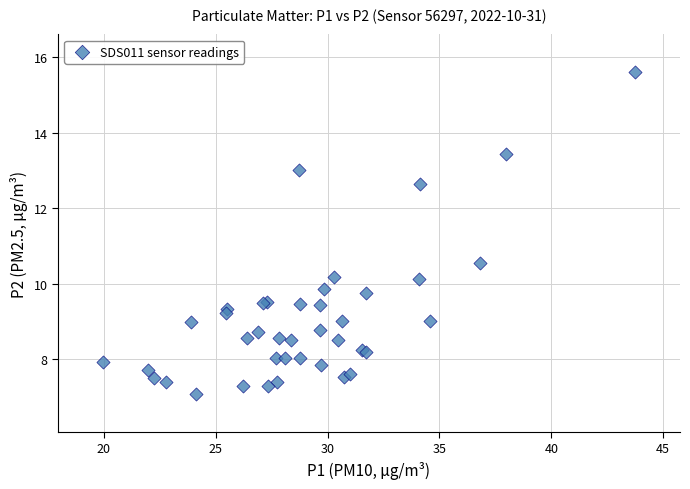

What Y value in the scatter plot is closest to 11?

10.6